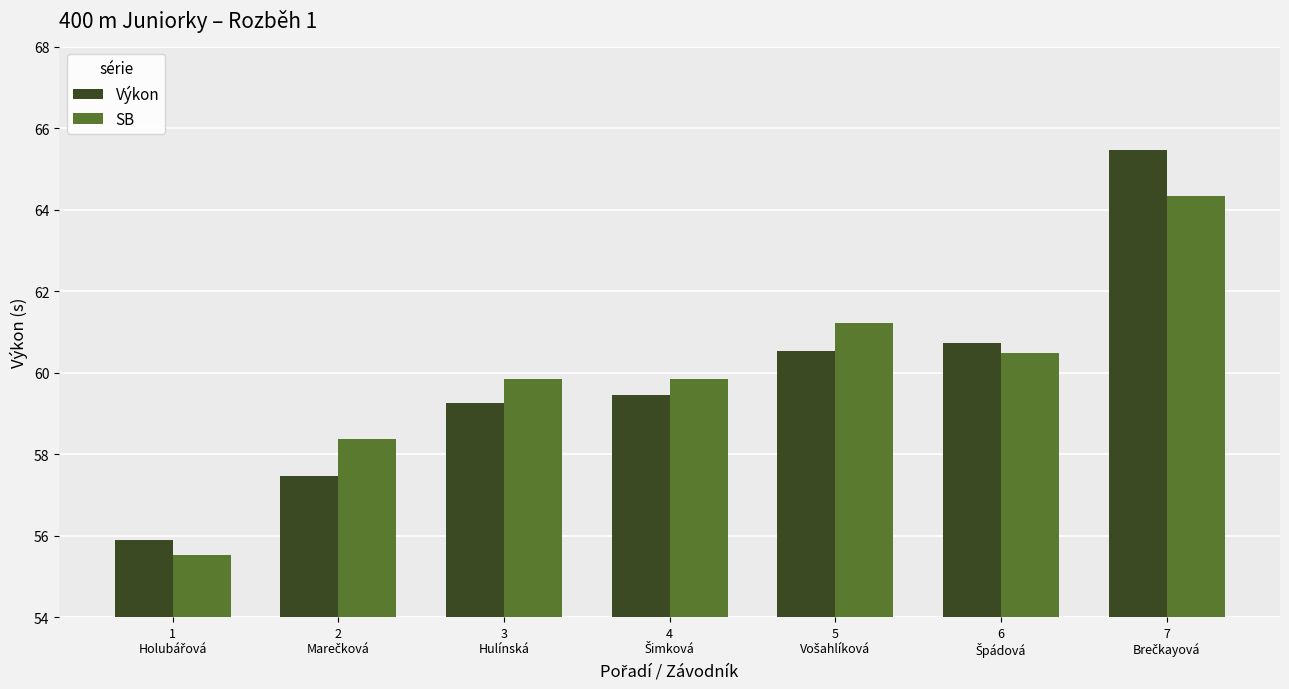

Rank the series at 3
Hulínská from highest to lowest value.

SB, Výkon